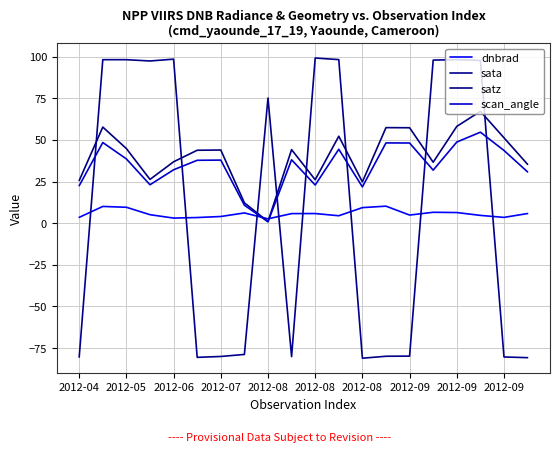

How many negative values does the sata series have?

10